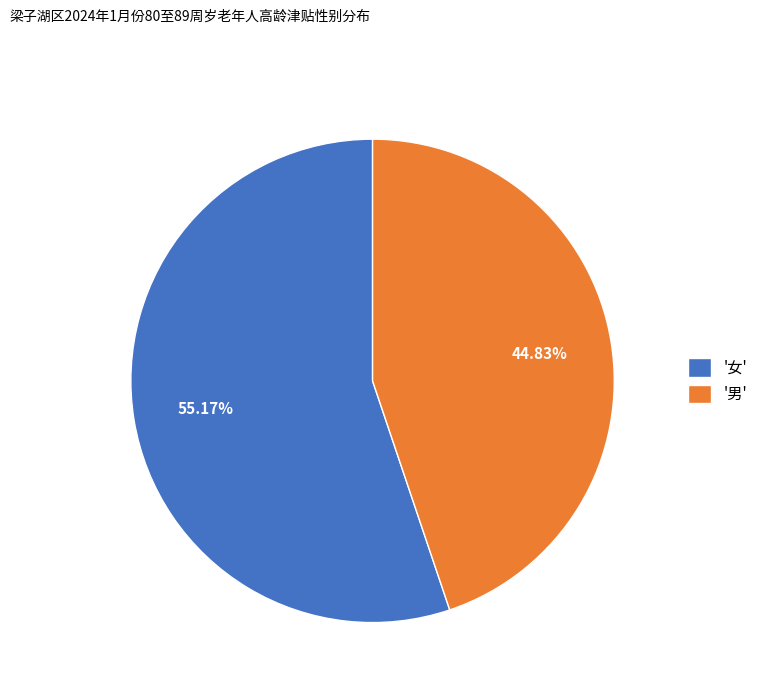

Between '男' and '女', which is larger?

'女'